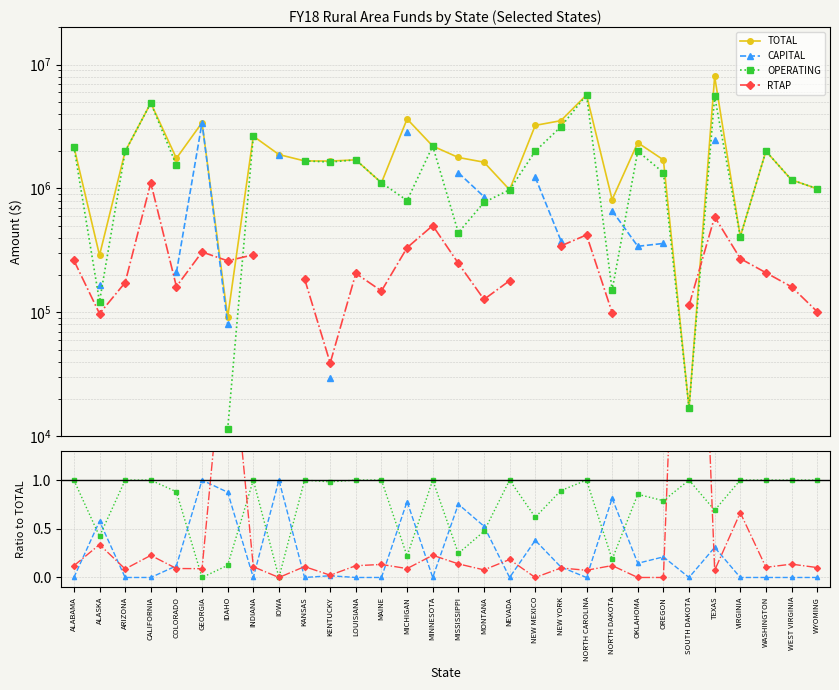

What is the approximate value of TOTAL at MONTANA?

1630610.0